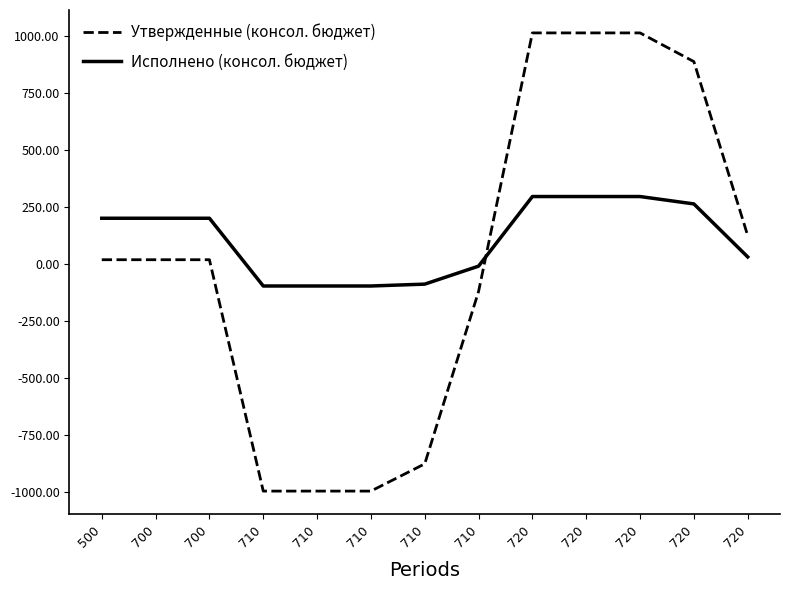

Is this an area chart (filled region under the line)?

No